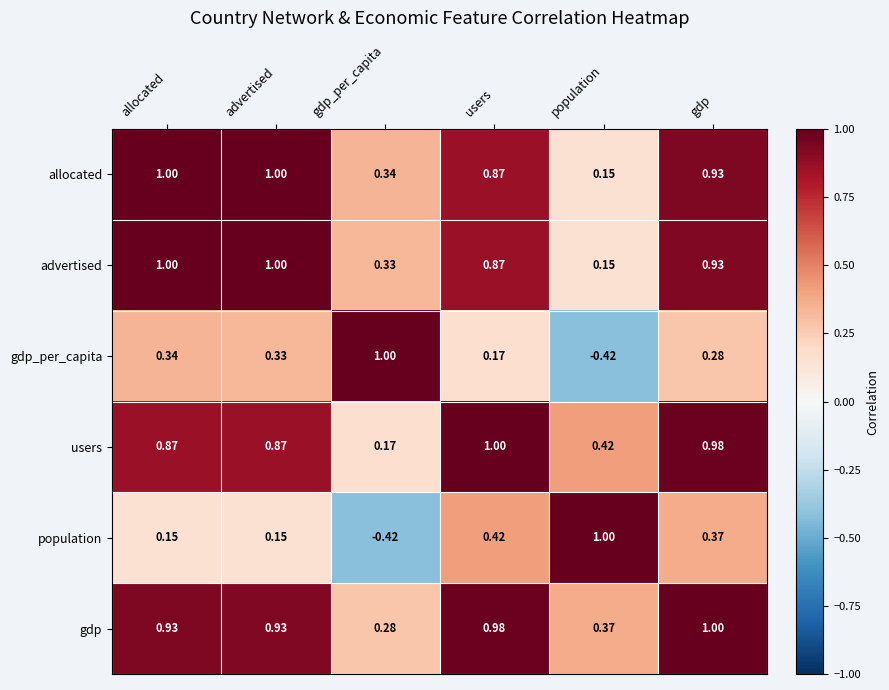

Between allocated and gdp, which series saw the biggest shift?

population